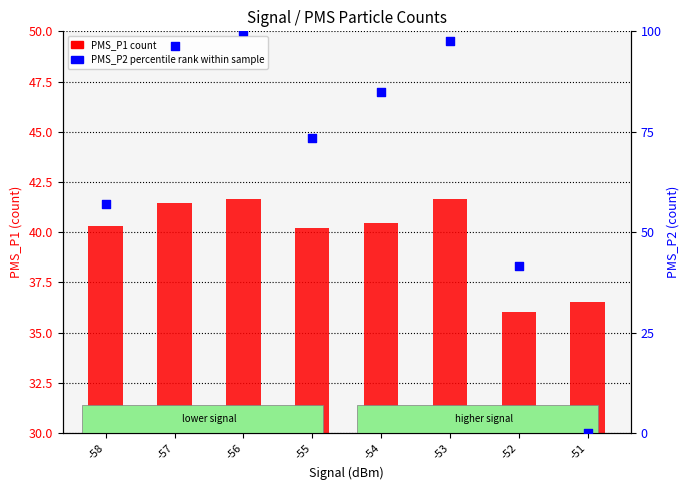

Which series has the largest total across all categories?

PMS_P2 (percentile rank within sample)